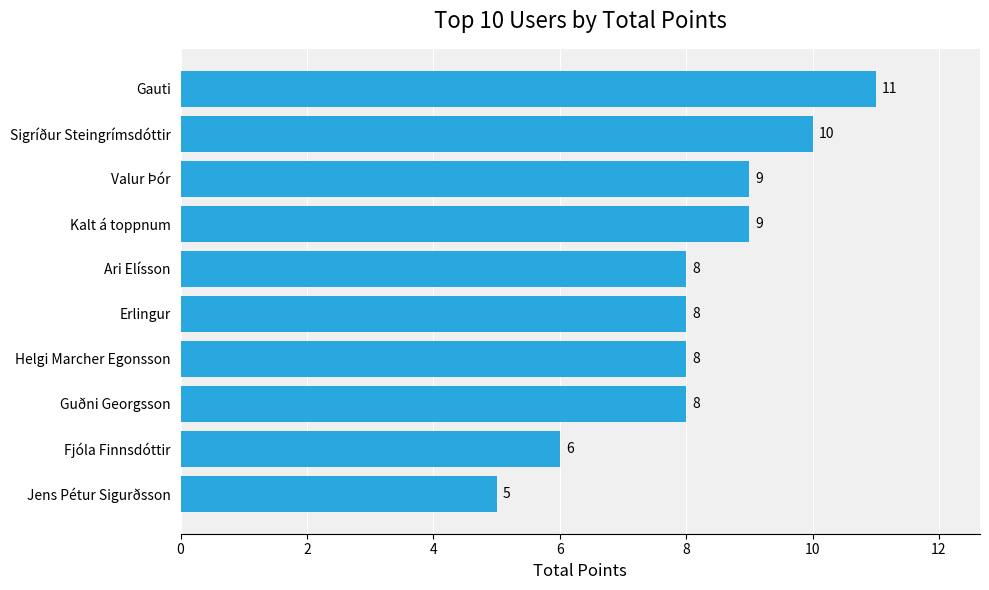

The chart shows a value of 8 at Erlingur. True or false?

True